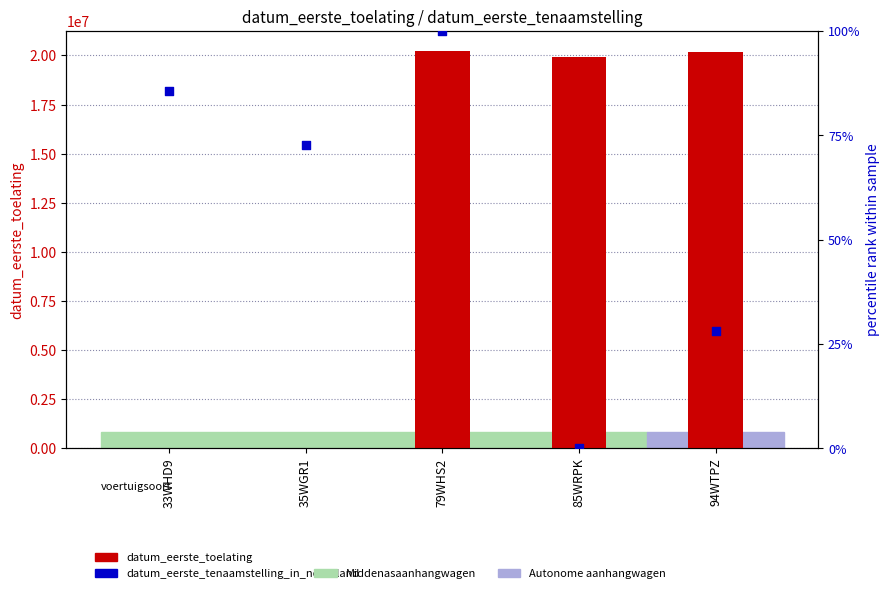

At how many categories does at least one series exceed 8576631?

3